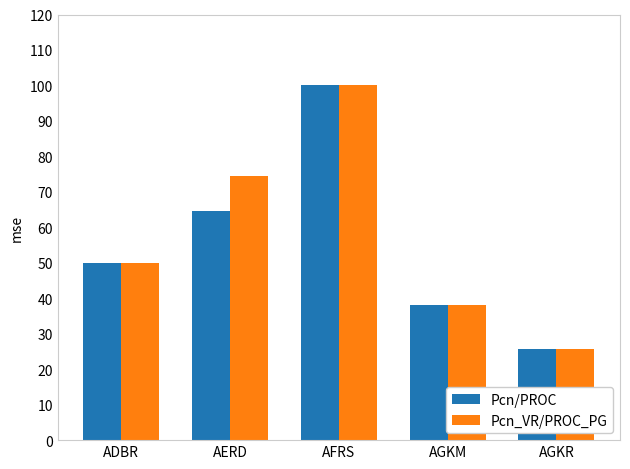

How many series are shown in this chart?

2